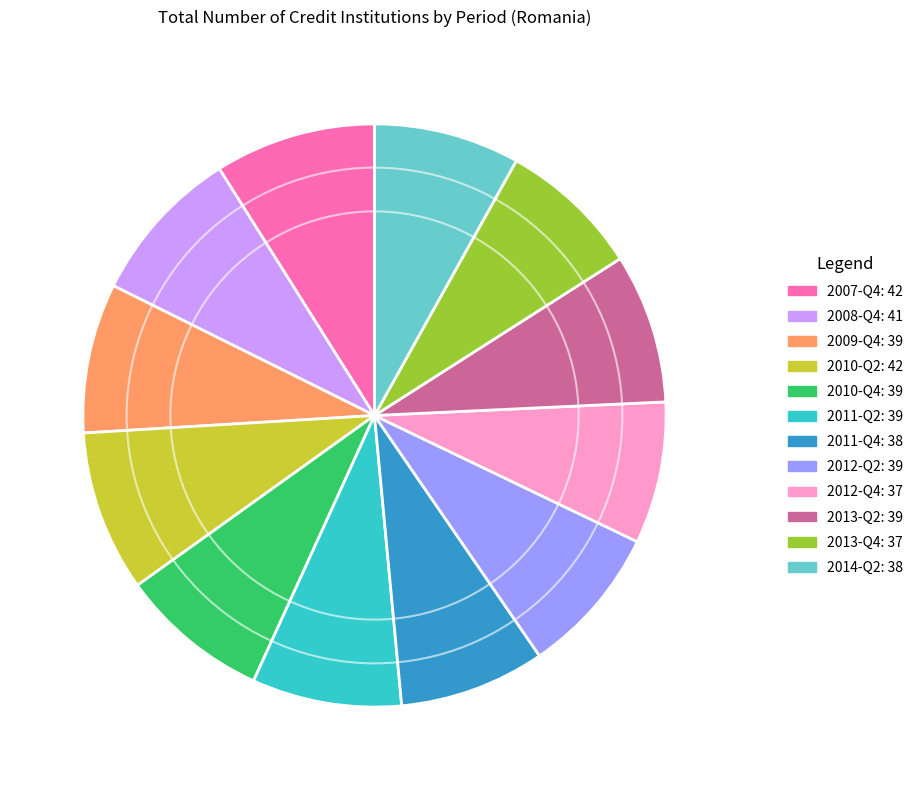

Is there a majority slice in this chart?

No